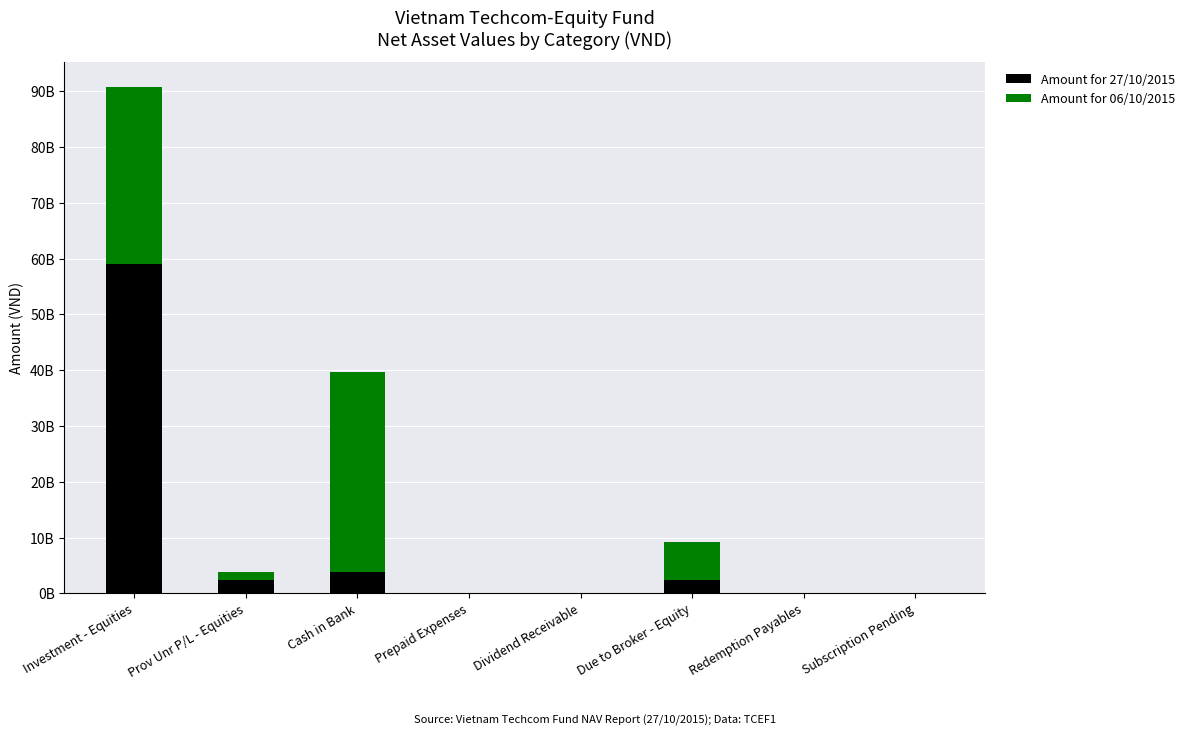

What is the total value across all series at Prov Unr P/L - Equities?

3739839789